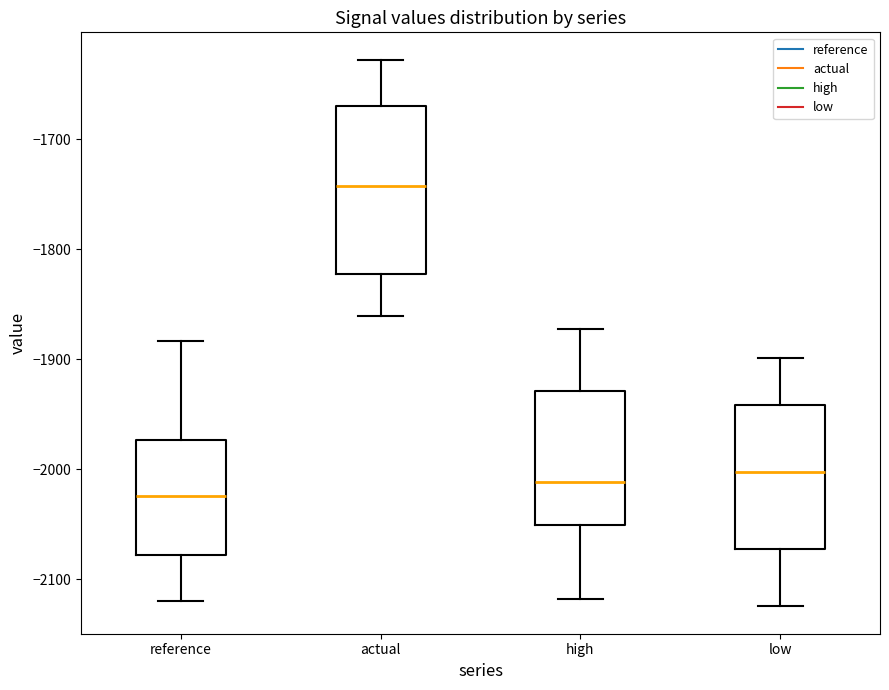

Which box is the tallest, from its lower edge to its upper edge?

actual